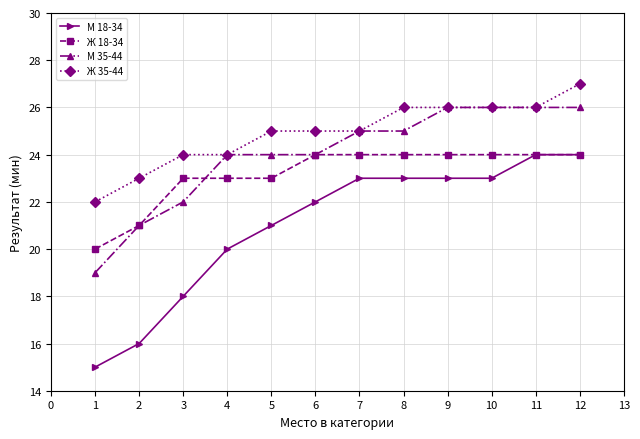

Count the Ж 35-44 values in the range 24 to 26.

9